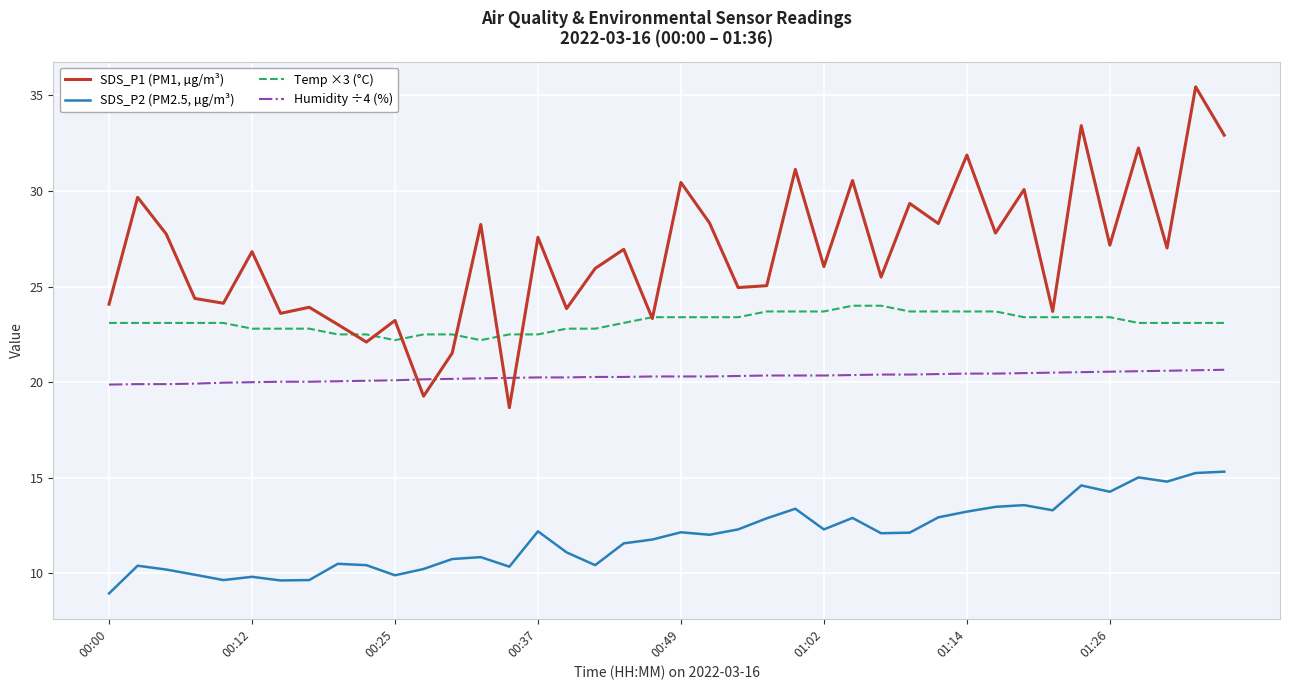

True or false: Humidity ÷4 (%) and SDS_P1 (PM1, µg/m³) intersect in this chart.

True